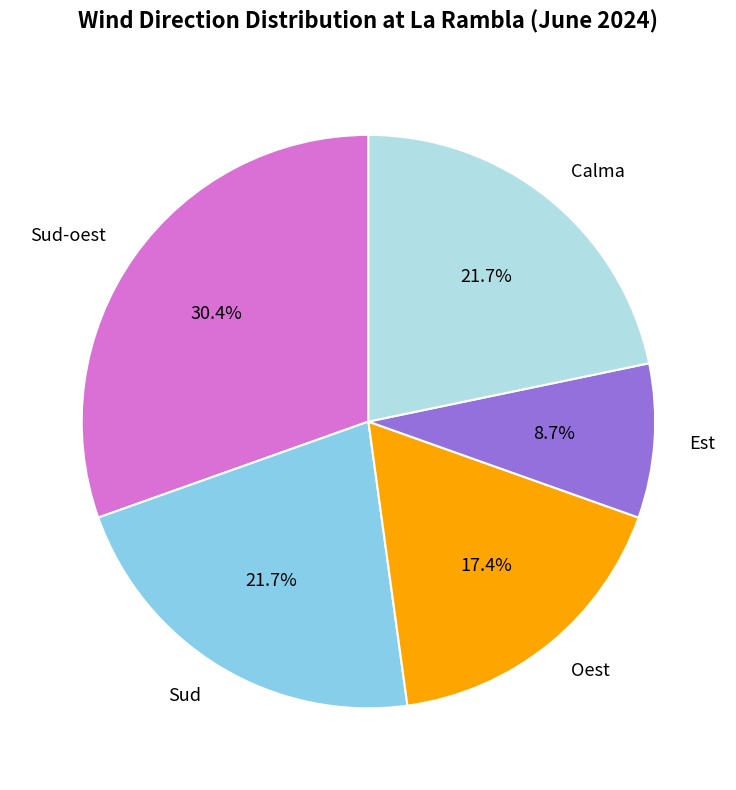

The Calma slice represents 11% of the pie. True or false?

False